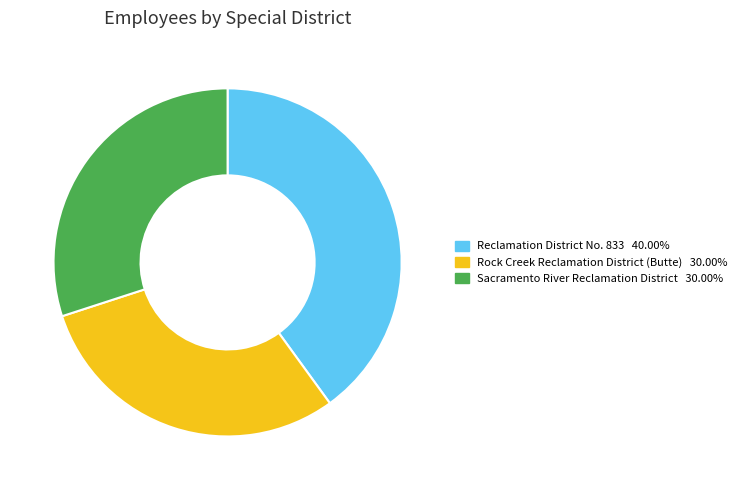

Is it true that Reclamation District No. 833 is 54% of the pie?

False